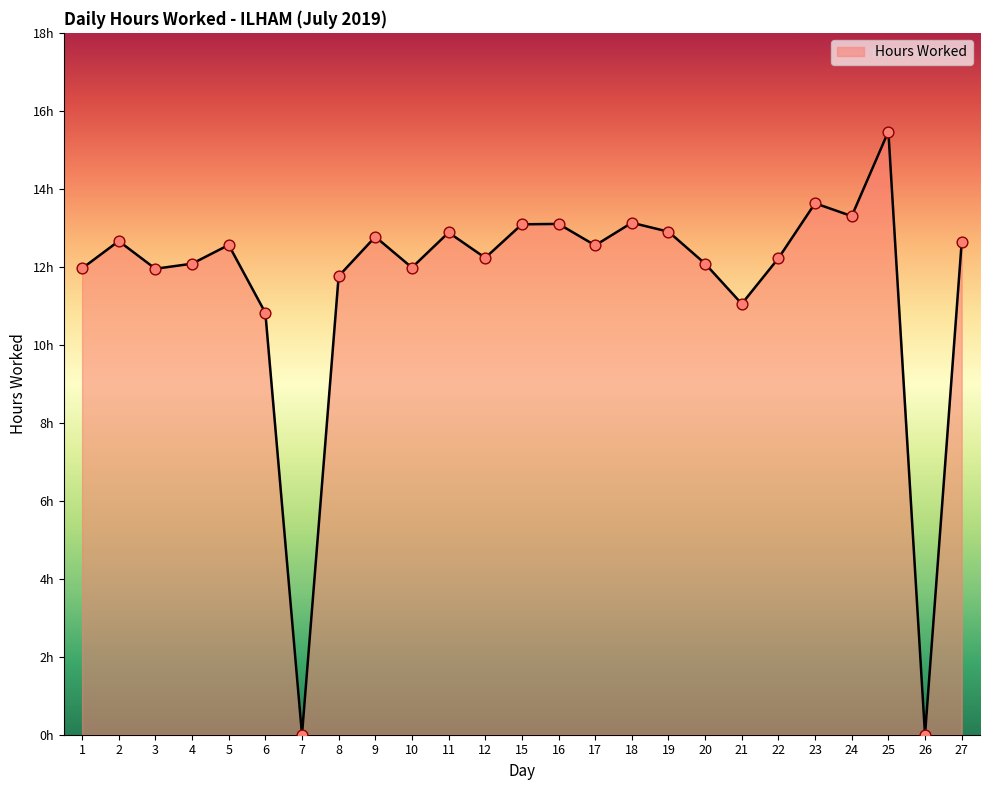

Between 4 and 10, which is larger?

4